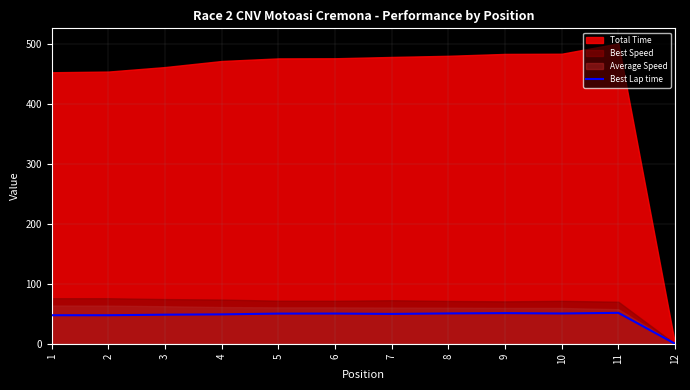

The value of Best Lap time at 9 is 51.0. True or false?

True